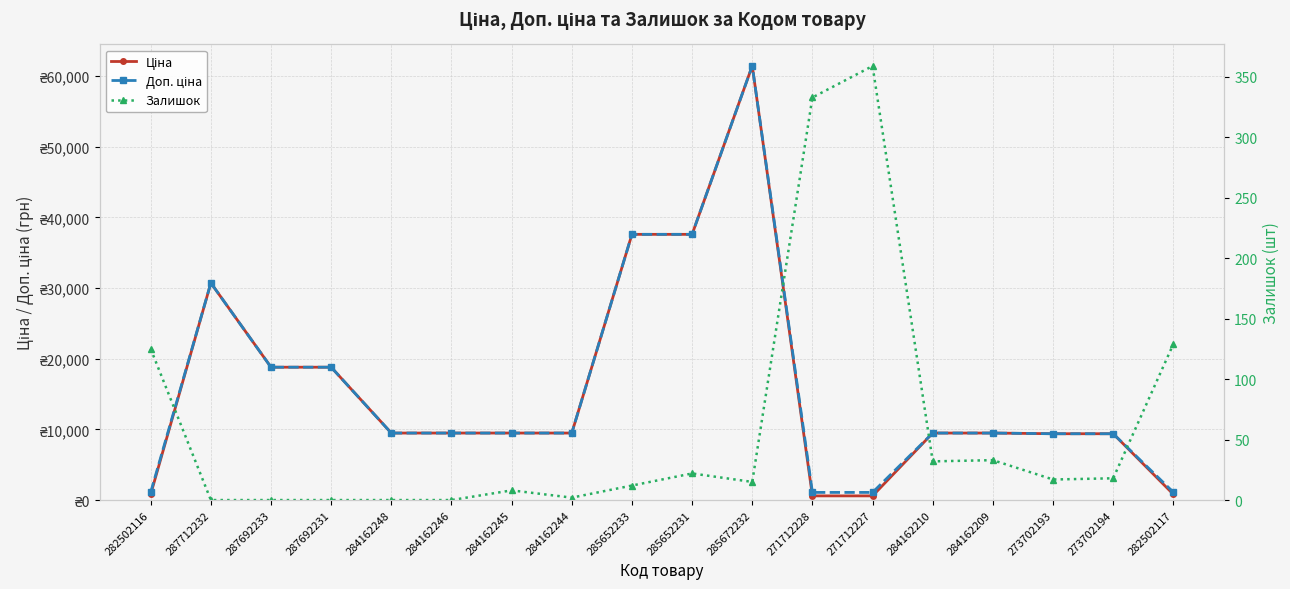

Which series changed the most between 284162246 and 285652231?

Ціна